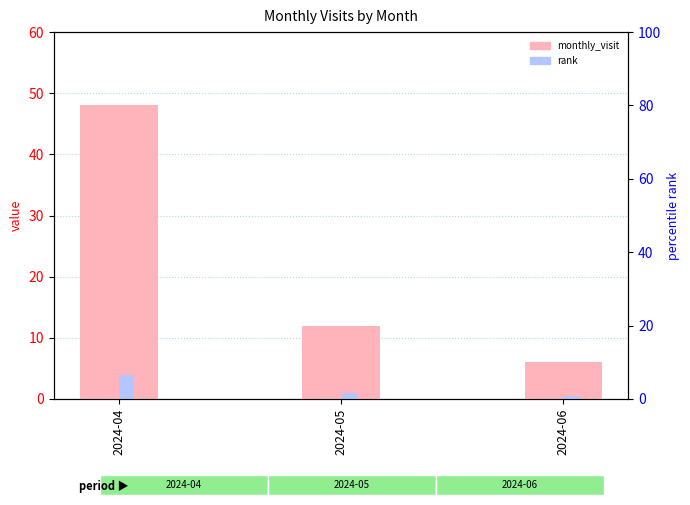

What is the average value of the monthly_visit series?

22.0